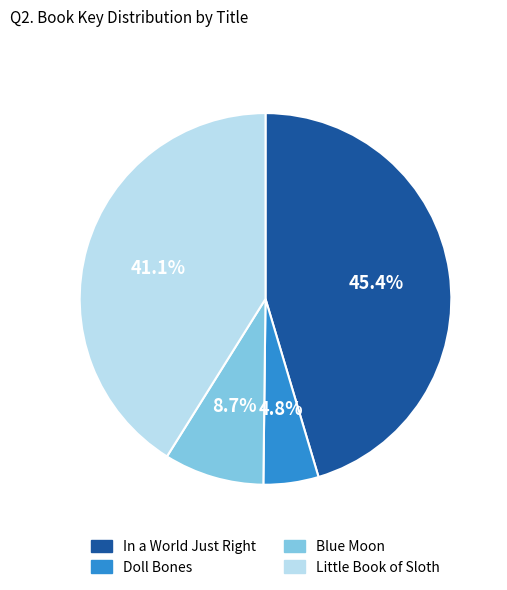

To the nearest percent, what is the difference between the largest and smallest slice percentages?

41%